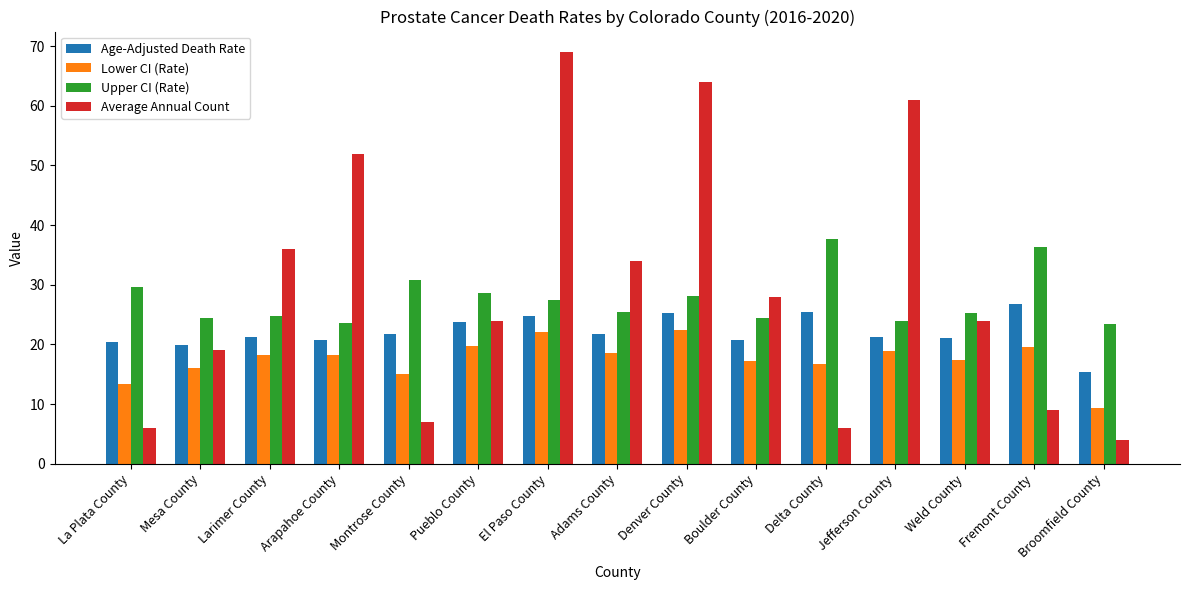

List the series in order of their peak value, highest first.

Average Annual Count, Upper CI (Rate), Age-Adjusted Death Rate, Lower CI (Rate)